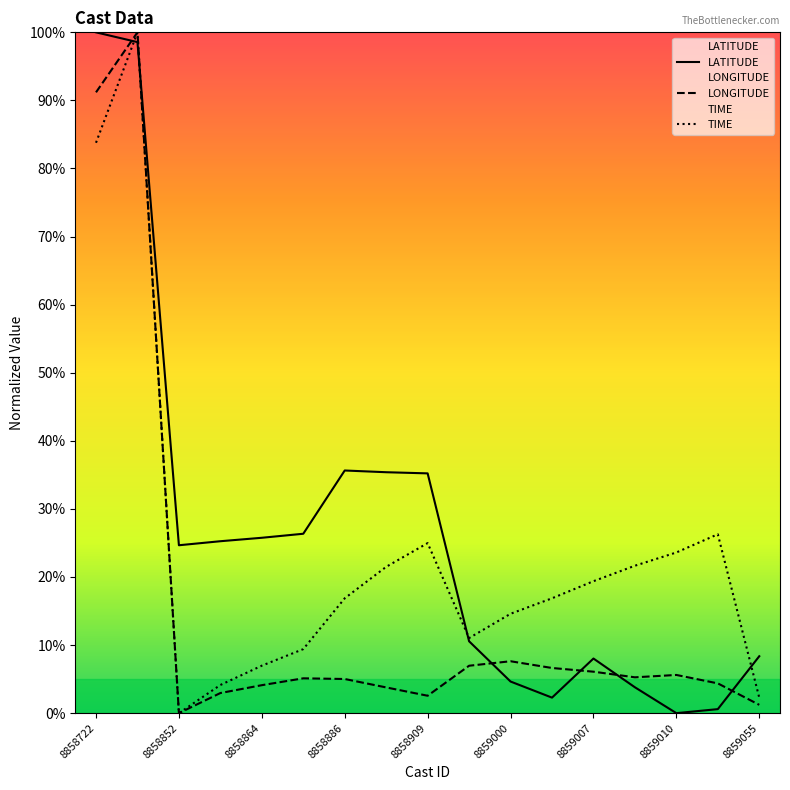

Where is LONGITUDE nearest to the value 50?

8858722